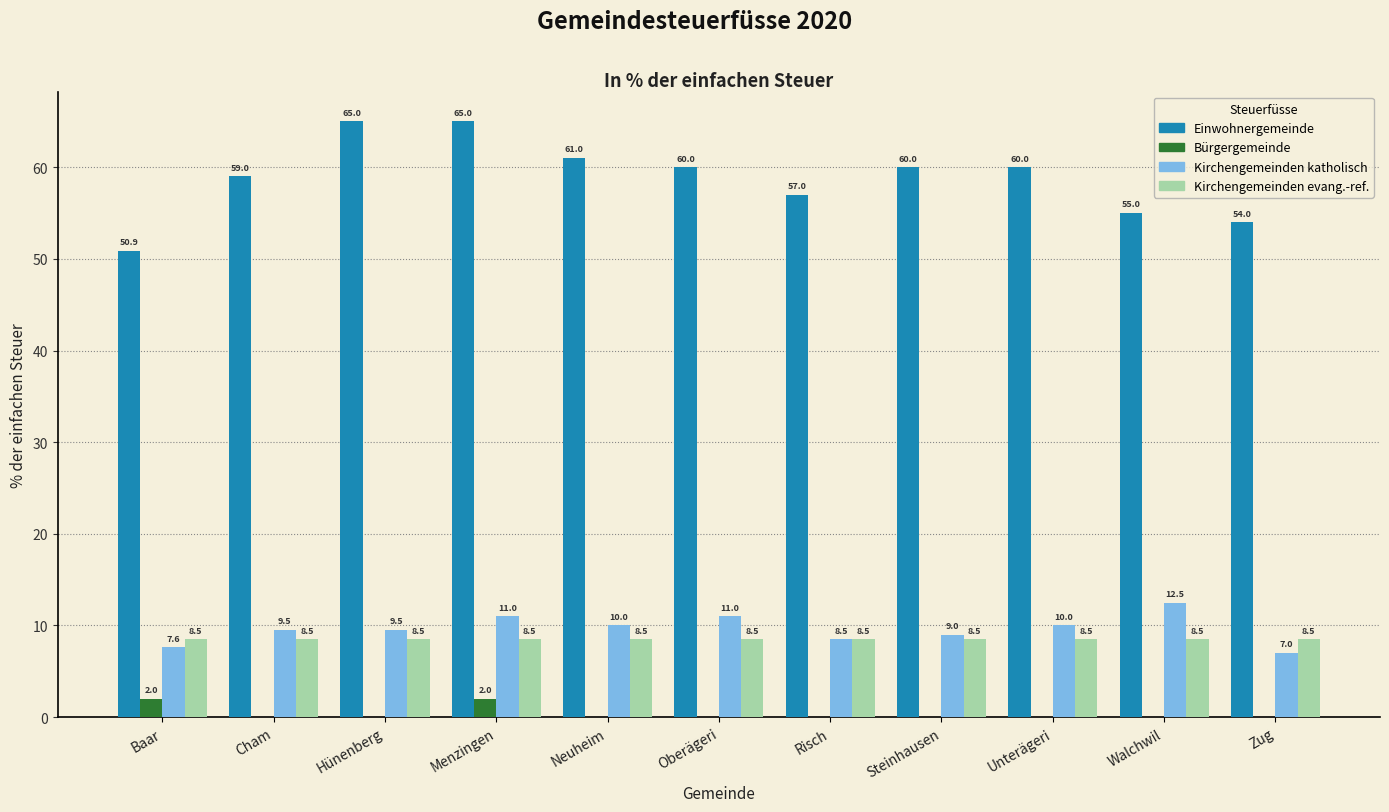

Is the value of Einwohnergemeinde at Hünenberg greater than the value of Kirchengemeinden katholisch at Hünenberg?

Yes